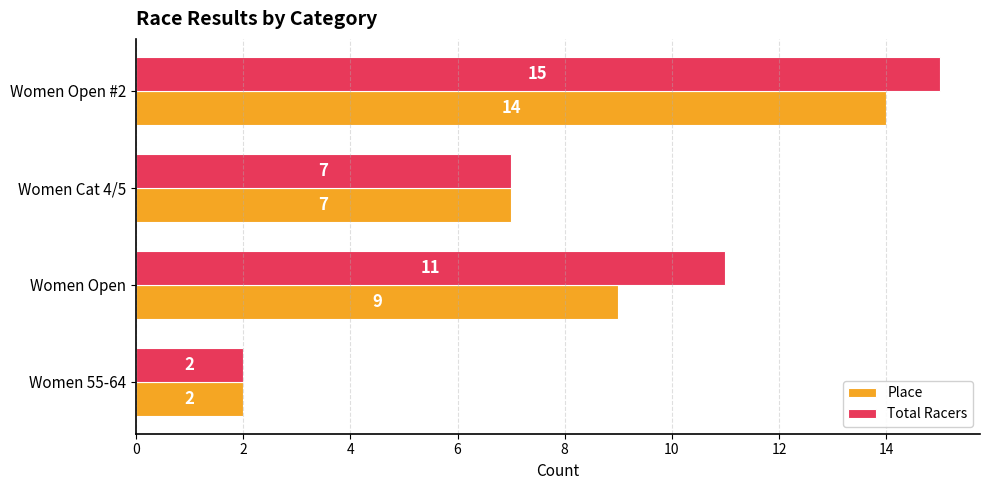

What is the difference between the maximum and second lowest values in the Total Racers series?

8